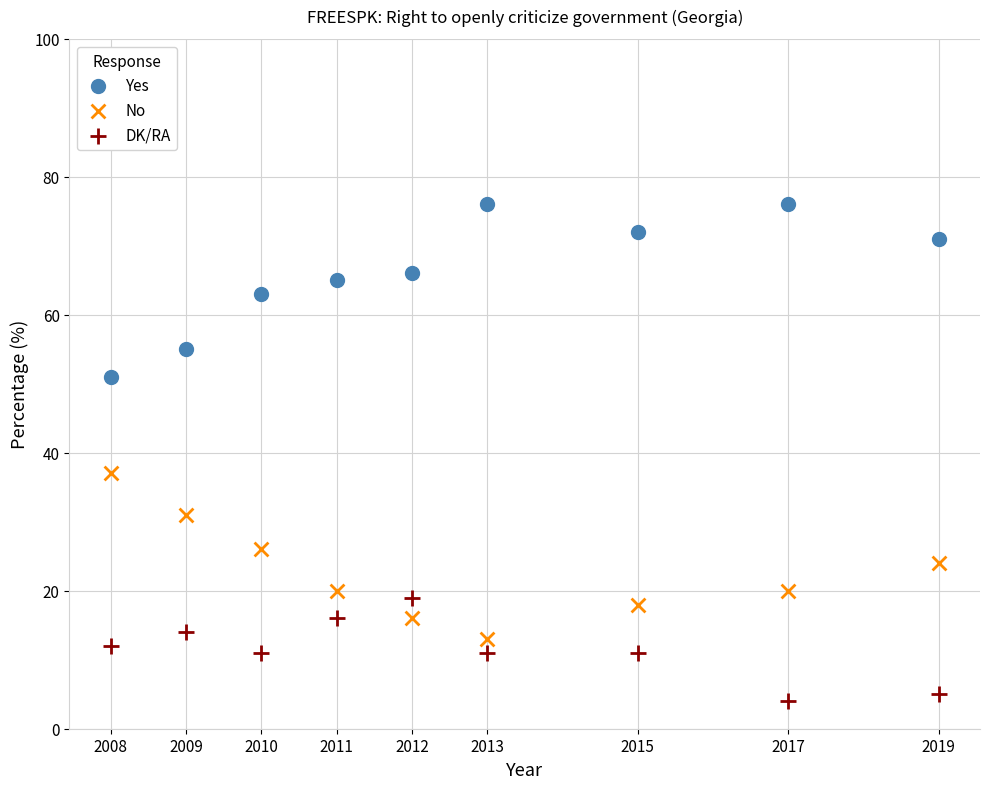

What is the X range (max minus min) for the scatter plot?

11